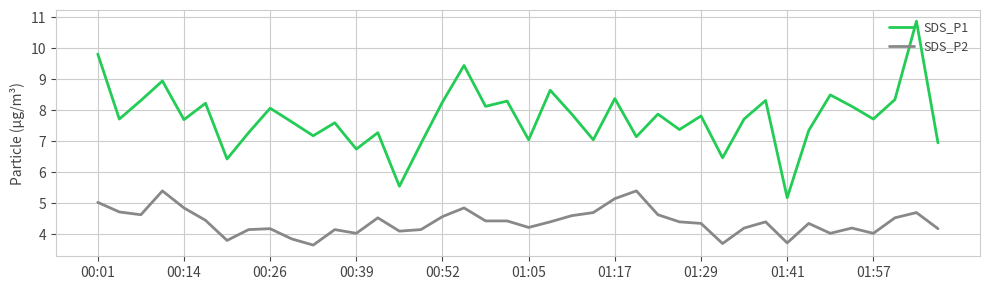

What are all the series names shown in the legend?

SDS_P1, SDS_P2